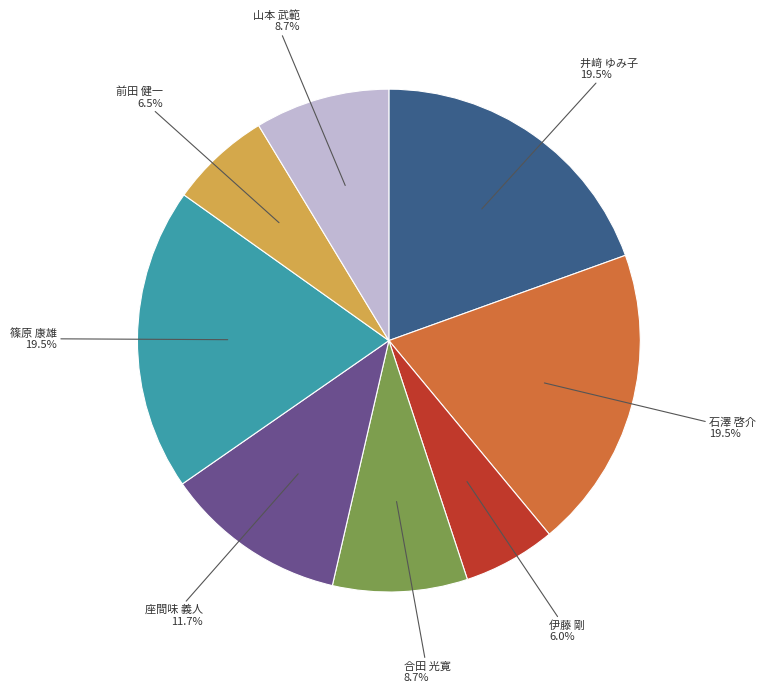

To the nearest percent, what portion does 山本 武範 represent?

9%